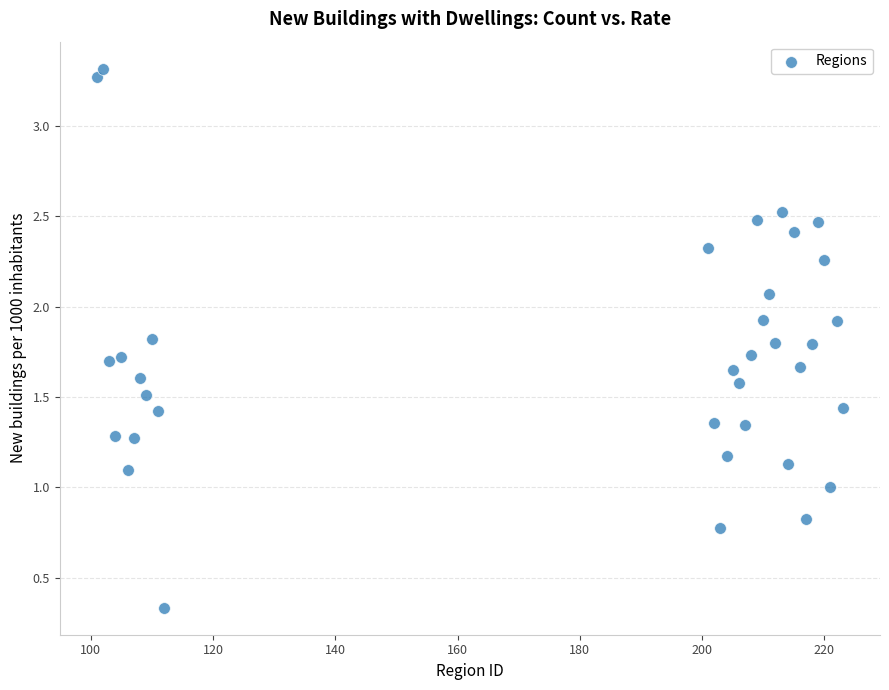

What is the range of X values (max minus min)?

122.0